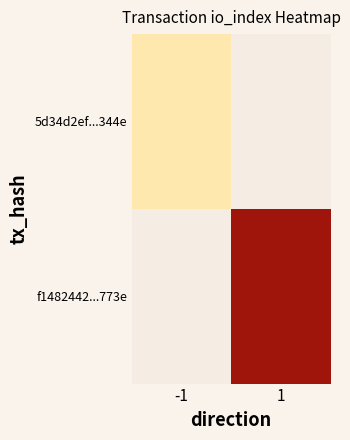

The value of 5d34d2ef...344e at -1 is 1.1. True or false?

False